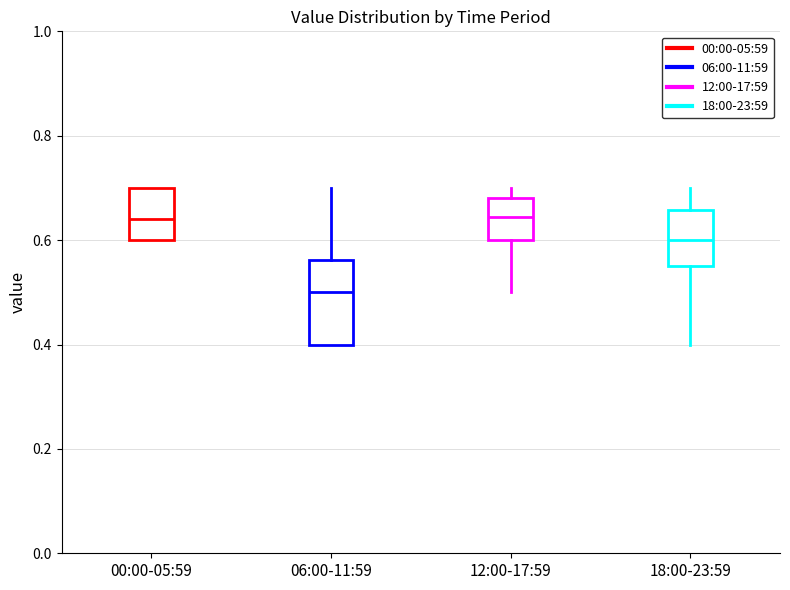

Reading left to right, read every box against the y-axis: the position of its median line, the range the box covers, and the ends of its whiskers. The values are not printed on the chart, so give them approximately, as read against the axis.

00:00-05:59: median 0.64, box 0.60 to 0.70, whiskers 0.60 to 0.70
06:00-11:59: median 0.50, box 0.40 to 0.56, whiskers 0.40 to 0.70
12:00-17:59: median 0.64, box 0.60 to 0.68, whiskers 0.50 to 0.70
18:00-23:59: median 0.60, box 0.56 to 0.66, whiskers 0.40 to 0.70